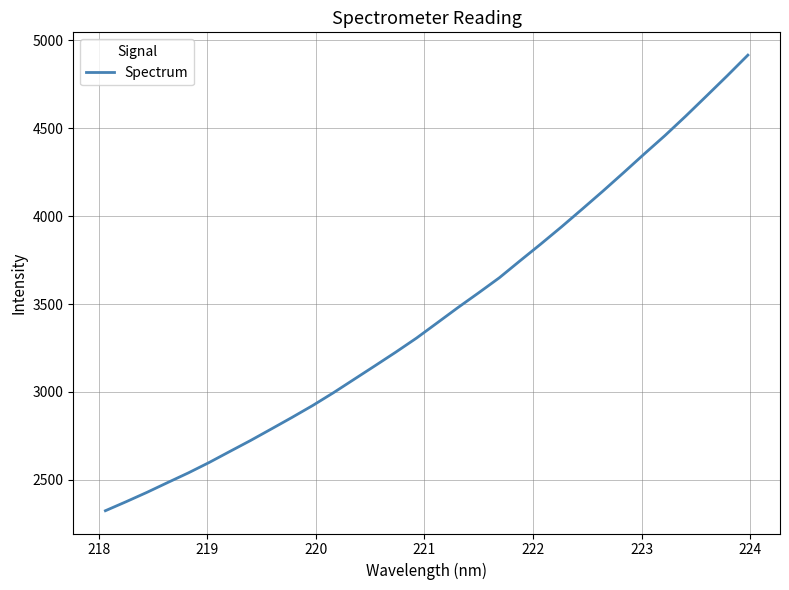

What is the average value?

3446.4